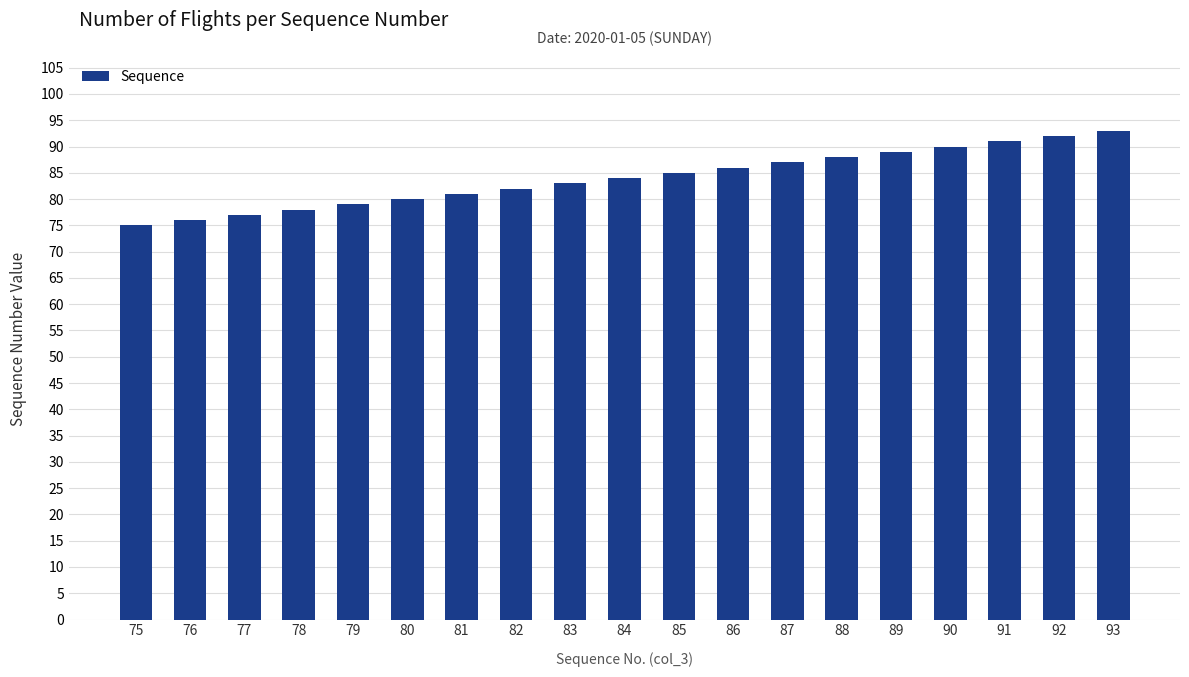

The value at 92 is 92. True or false?

True